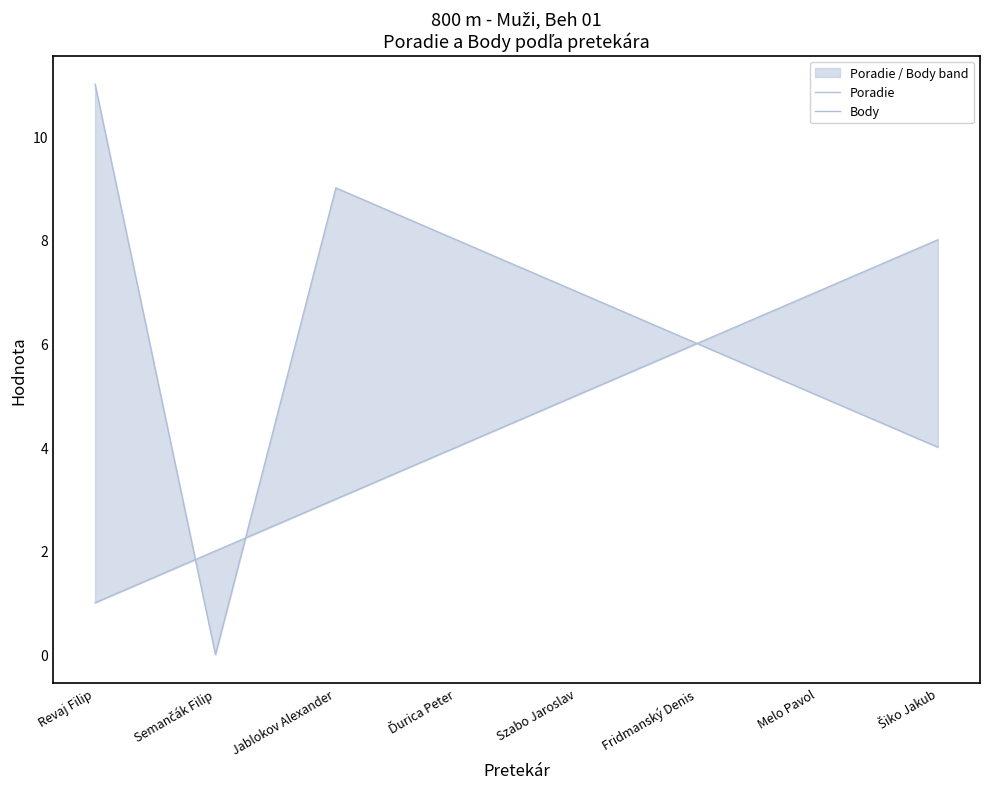

At Melo Pavol, list the series in order from largest to smallest.

Poradie, Body